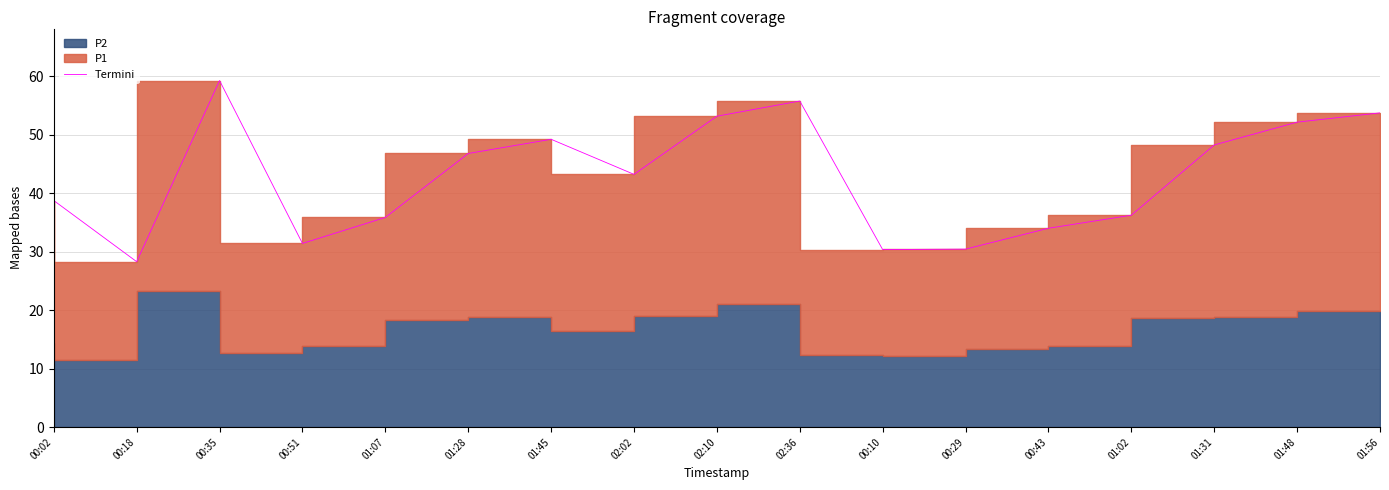

At which category does the data reach its first local valley?

00:18